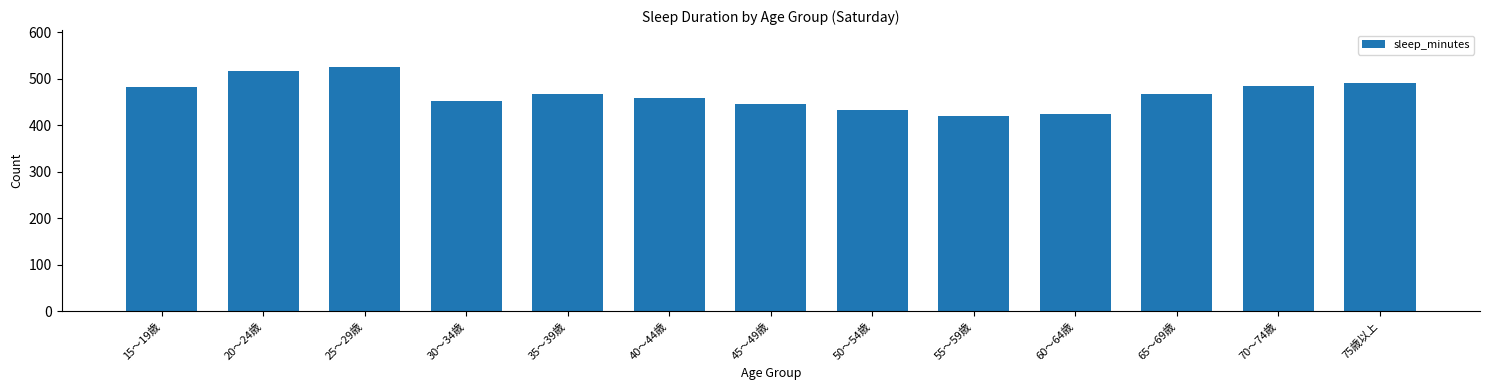

What is the difference between the maximum and minimum values?

105